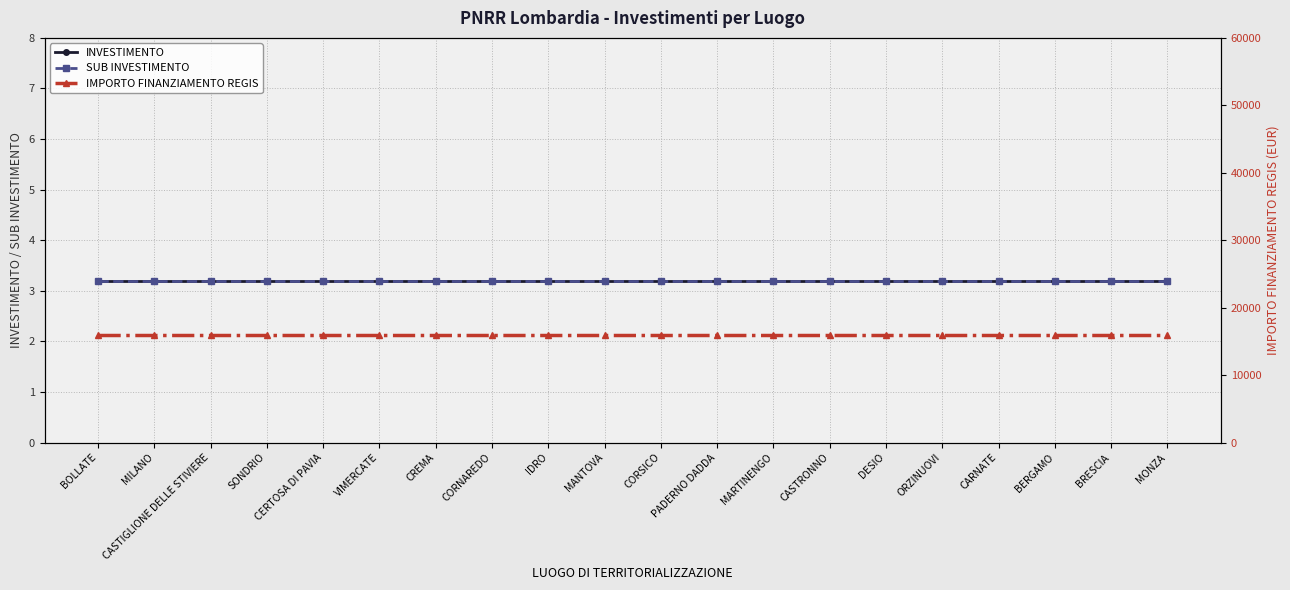

Which series has the largest range (max minus min)?

INVESTIMENTO